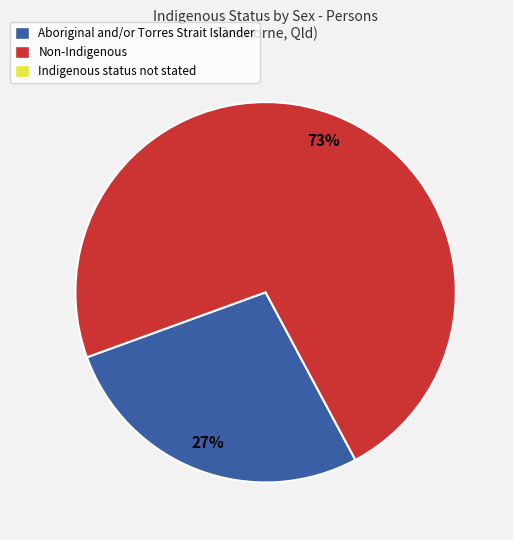

Is there any slice that represents more than half of the pie?

Yes